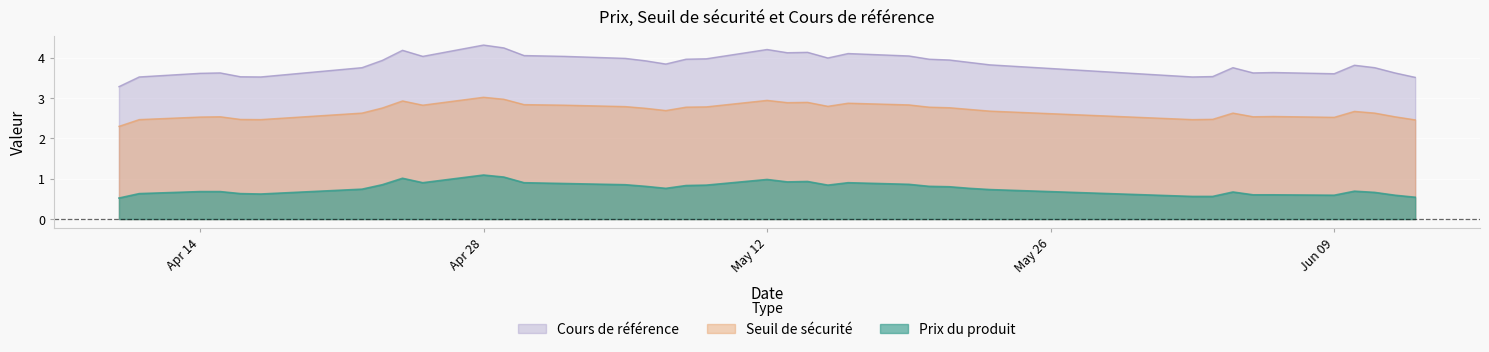

True or false: Cours de référence and Prix du produit cross at least once.

False